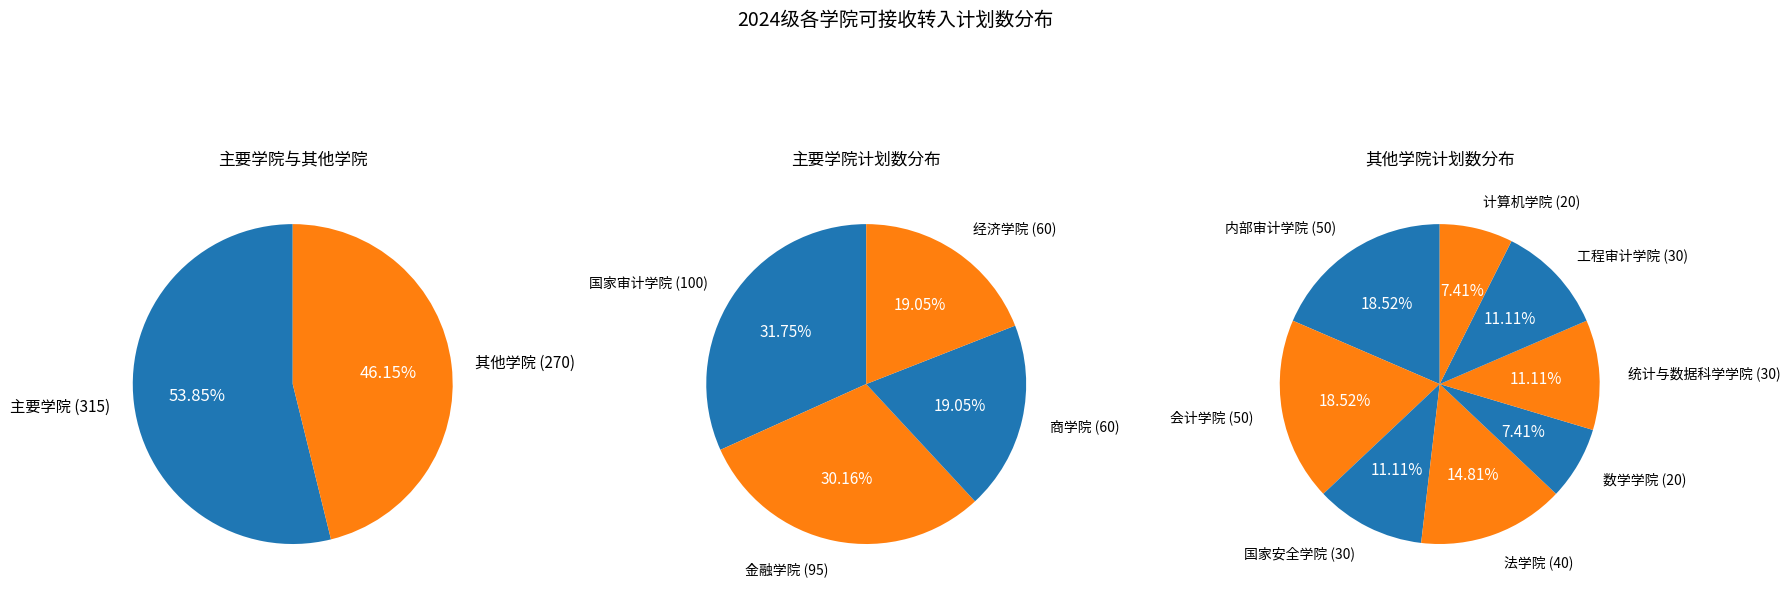

What is the change in value from 法学院 to 数学学院?

-20